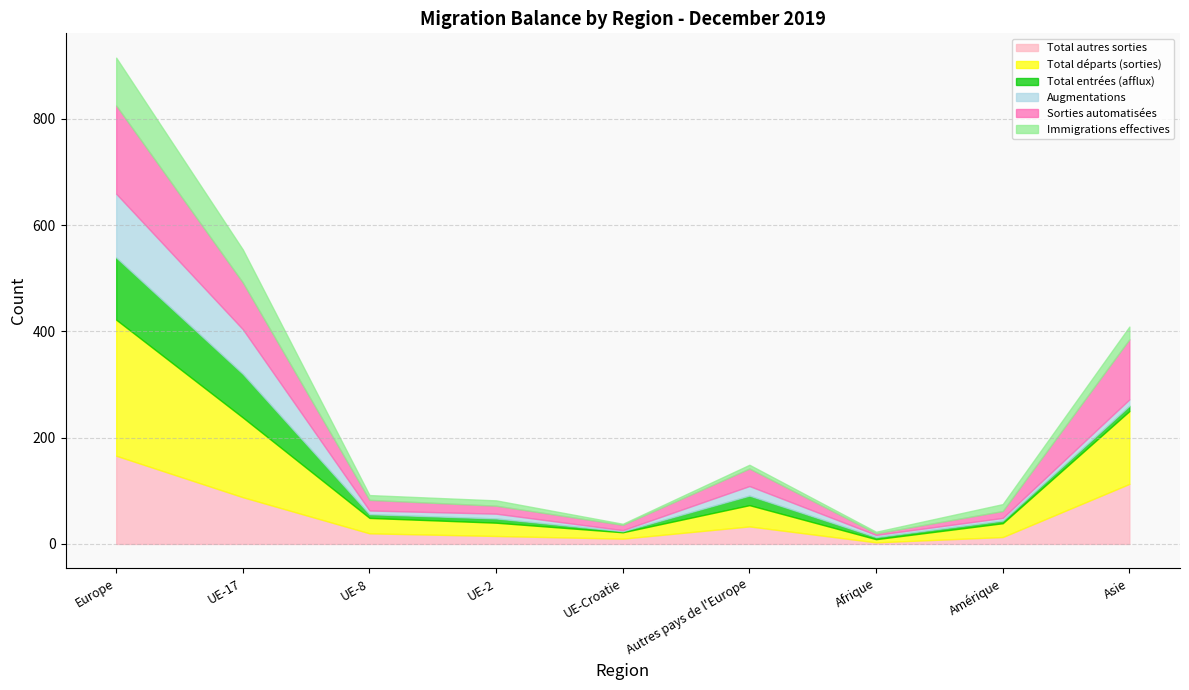

Which category has the highest value in the Total autres sorties series?

Europe